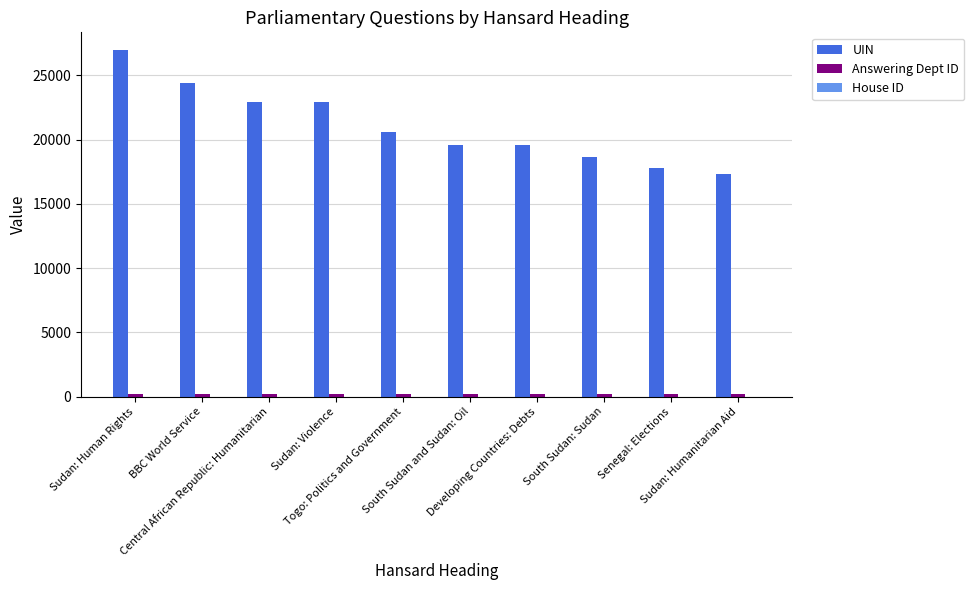

What is the greatest value displayed?

27004